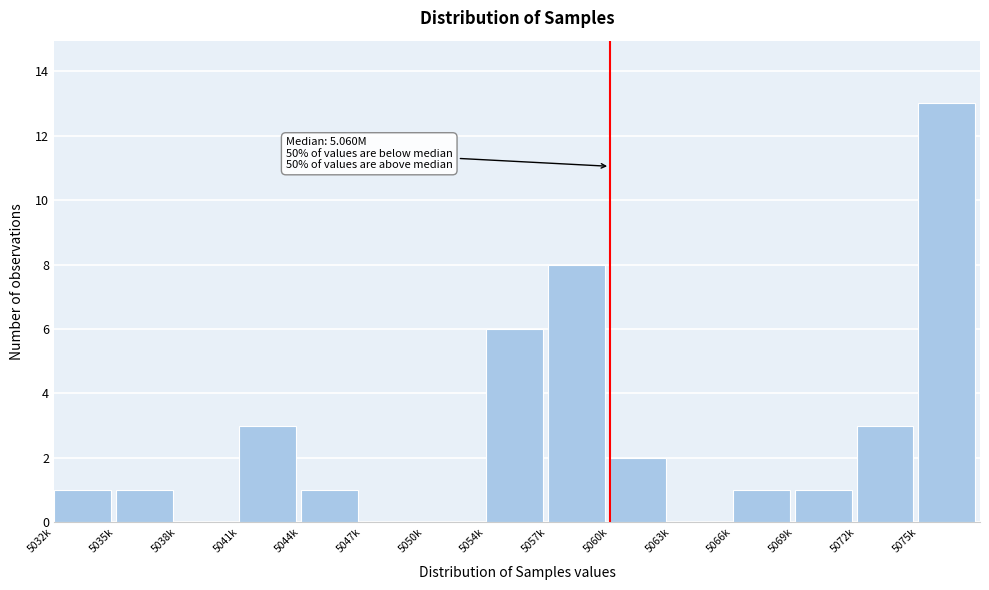

Reading left to right, transcribe all the data shown in this chart.

5032k=1	5035k=1	5038k=0	5041k=3	5044k=1	5047k=0	5050k=0	5054k=6	5057k=8	5060k=2	5063k=0	5066k=1	5069k=1	5072k=3	5075k=13